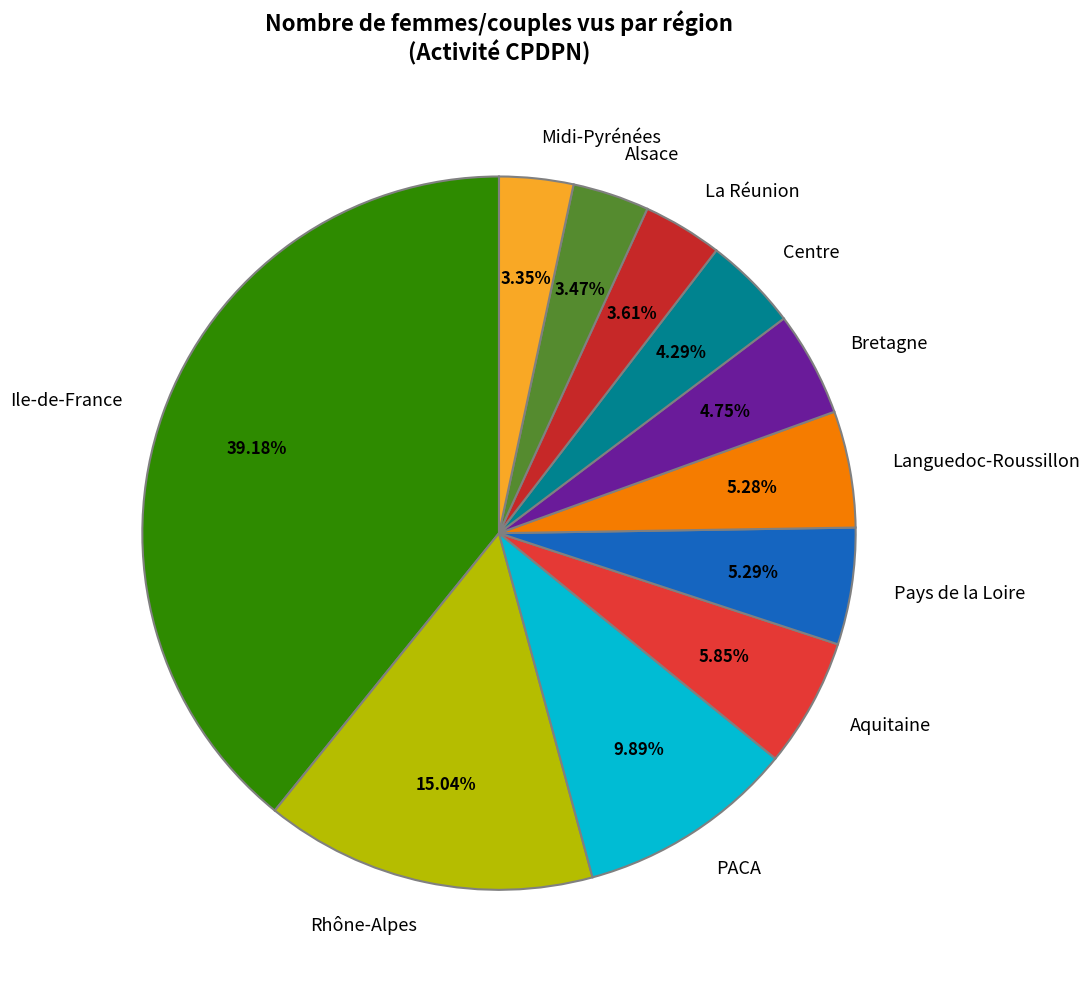

What is the smallest slice in the pie chart?

Midi-Pyrénées